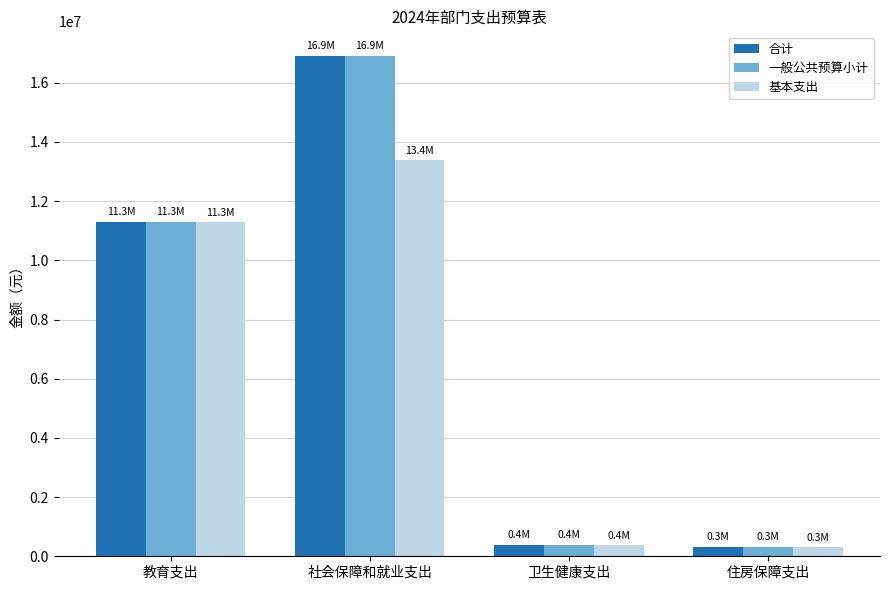

Read the 一般公共预算小计 value at 社会保障和就业支出.

16893601.2